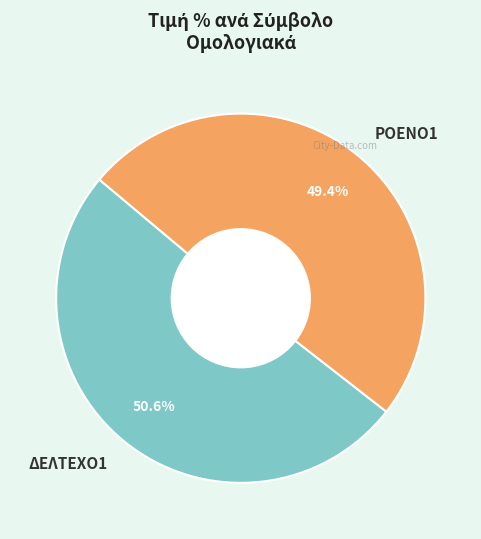

What is the largest slice in the pie chart?

ΔΕΛΤΕΧΟ1